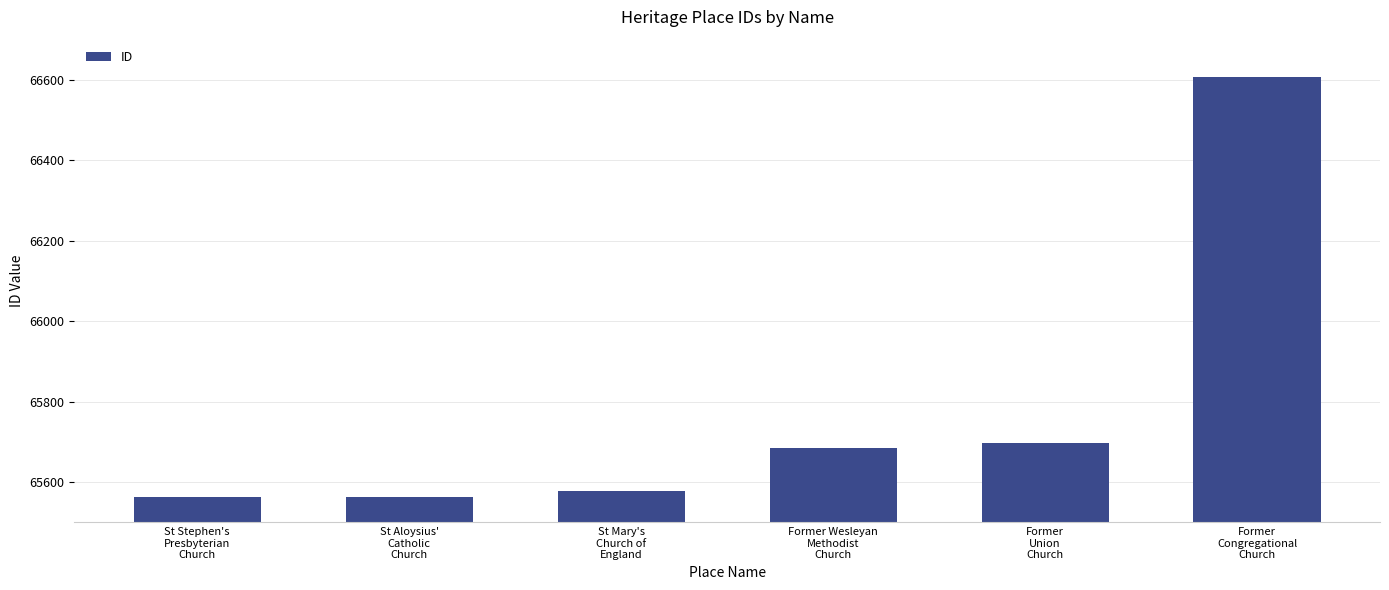

What is the value of the 3rd bar from the left?

65578